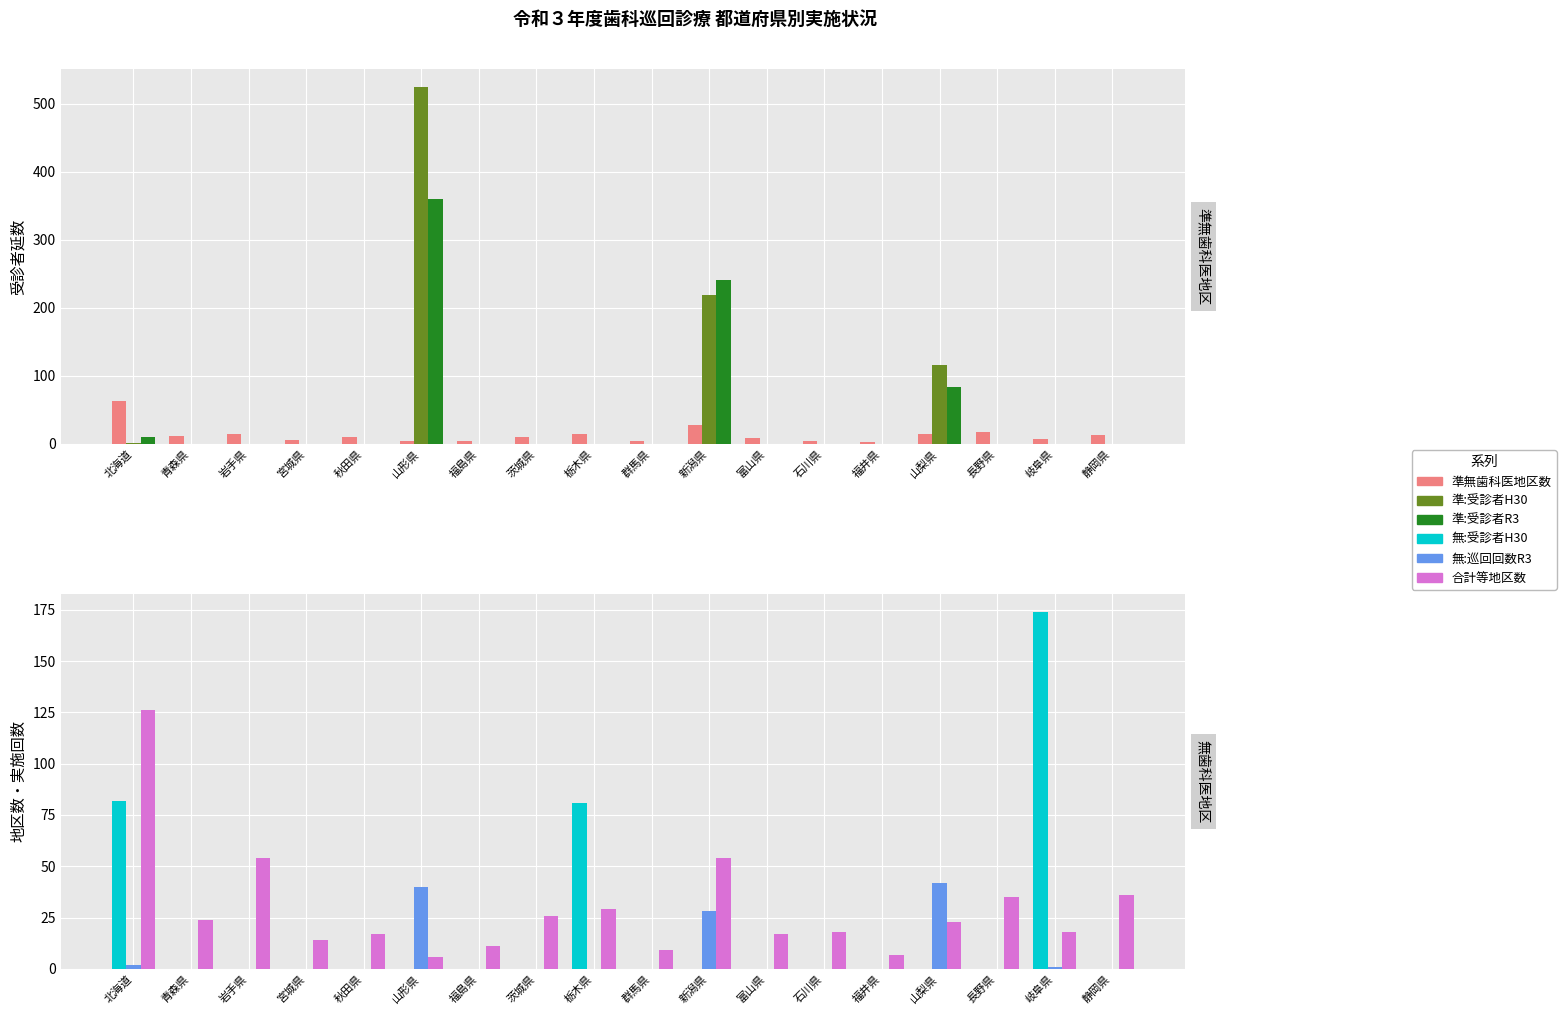

How many values in 合計受診者H30 (col_25) are above zero?

4